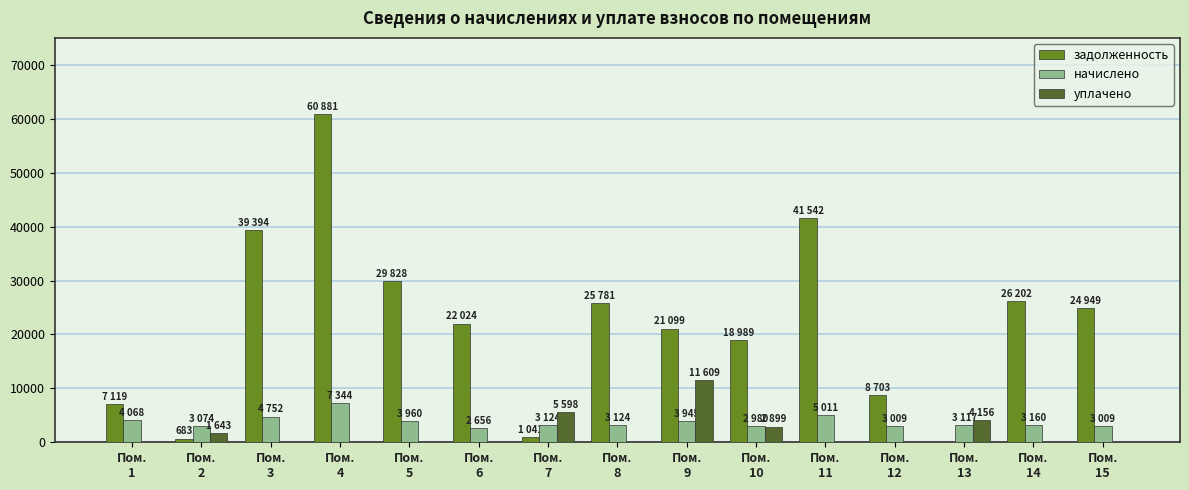

Does the chart contain stacked bars?

No